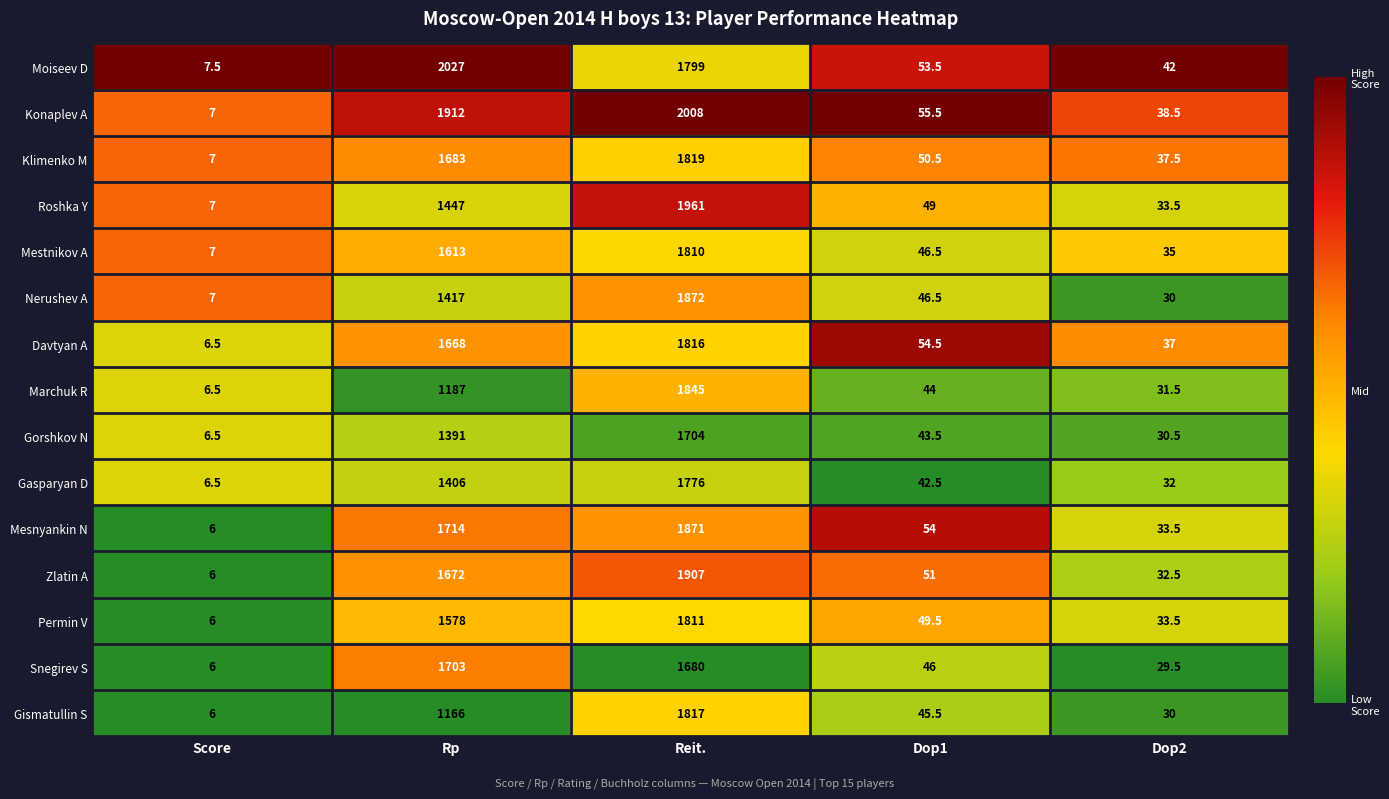

At which category is the sum across all series the highest?

Reit.